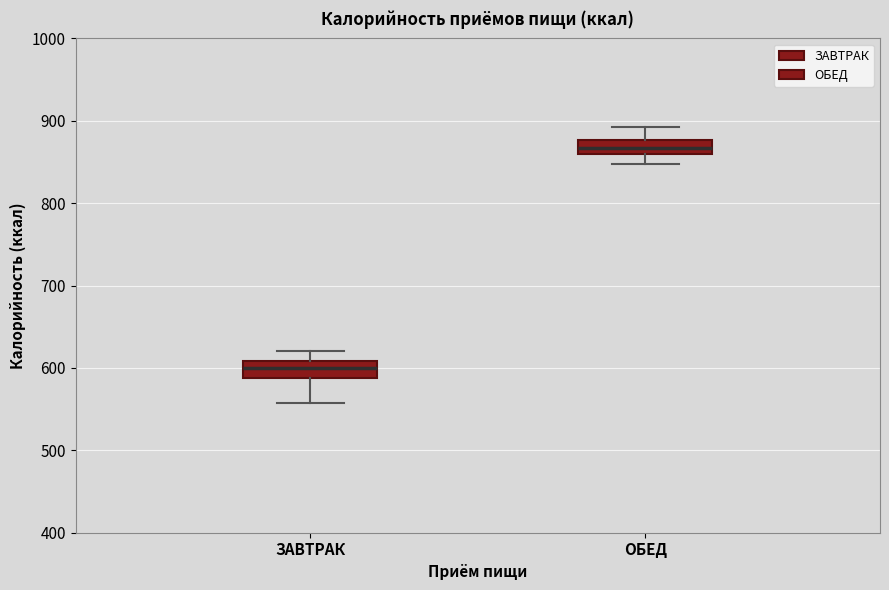

Reading left to right, read every box against the y-axis: the position of its median line, the range the box covers, and the ends of its whiskers. The values are not printed on the chart, so give them approximately, as read against the axis.

ЗАВТРАК: median 600, box 590 to 610, whiskers 560 to 620
ОБЕД: median 870, box 860 to 880, whiskers 850 to 890